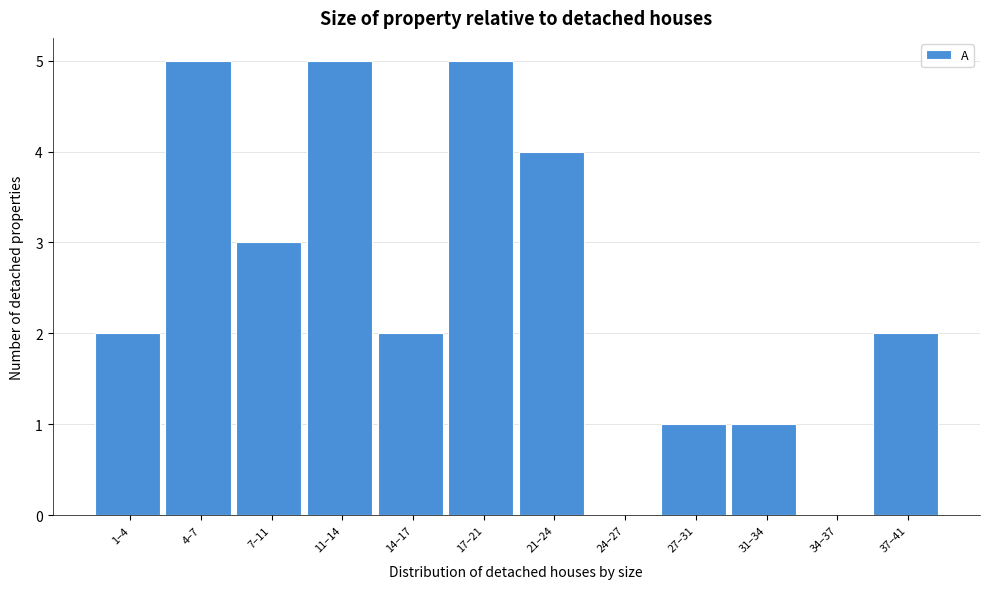

Reading left to right, what are all the values shown in this chart?

1–4=2	4–7=5	7–11=3	11–14=5	14–17=2	17–21=5	21–24=4	24–27=0	27–31=1	31–34=1	34–37=0	37–41=2